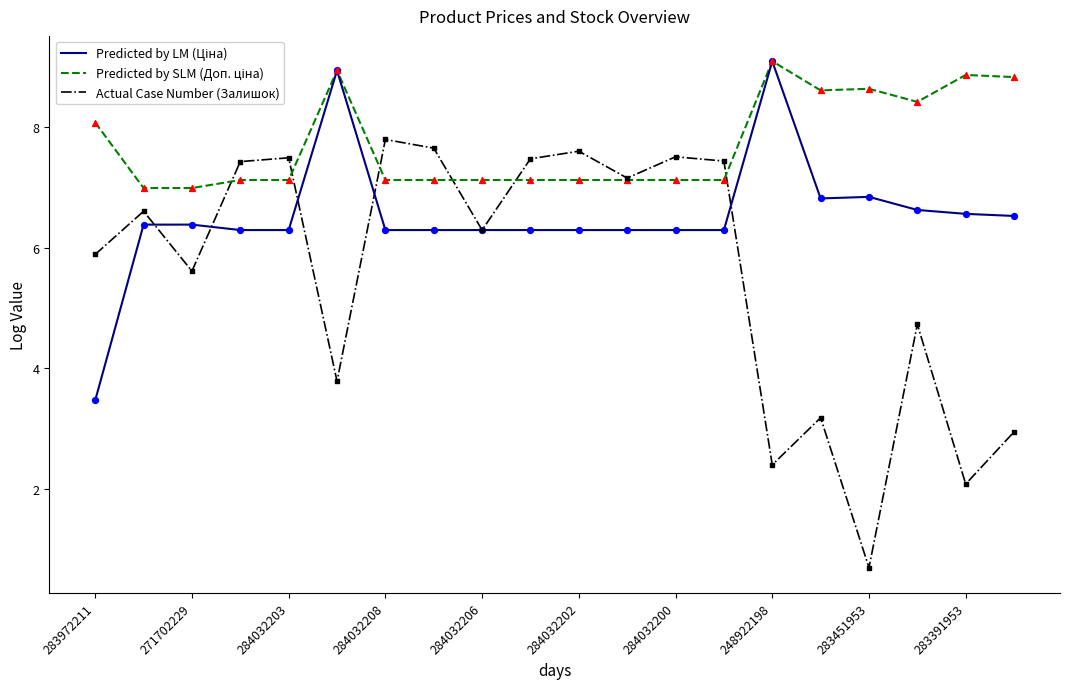

What is the greatest value displayed?

9.1